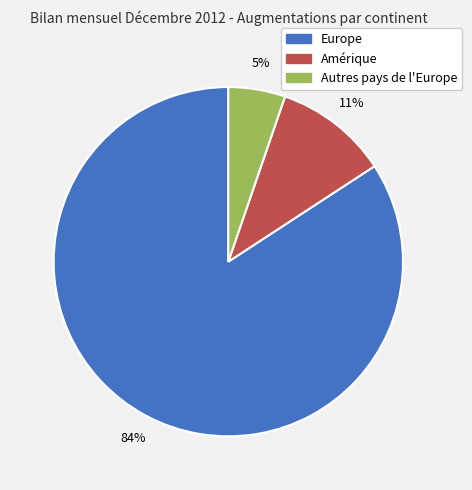

Rank the categories by value from lowest to highest.

Autres pays de l'Europe, Amérique, Europe